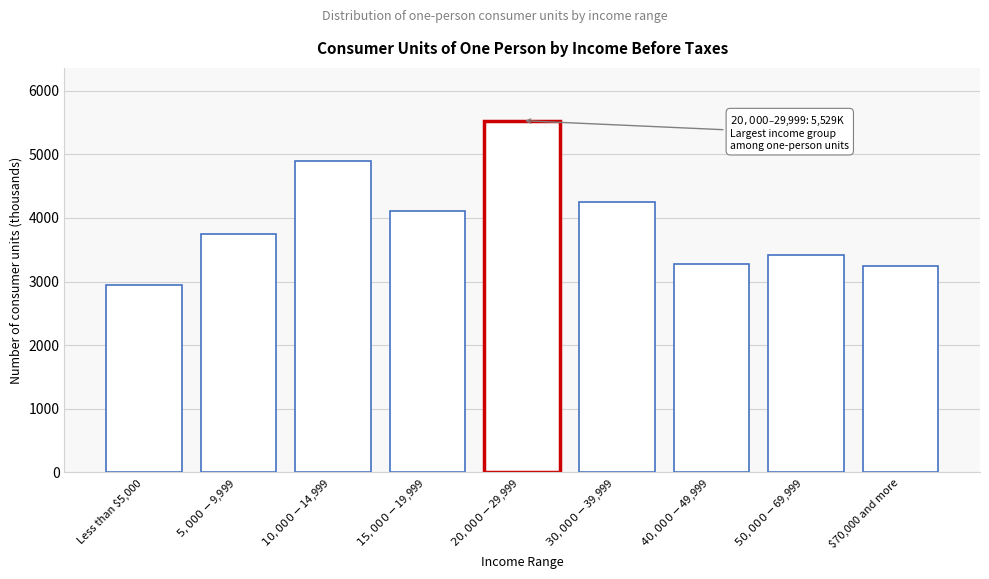

Reading right to left, transcribe all the data shown in this chart.

3243	3410	3276	4250	5529	4105	4898	3748	2945